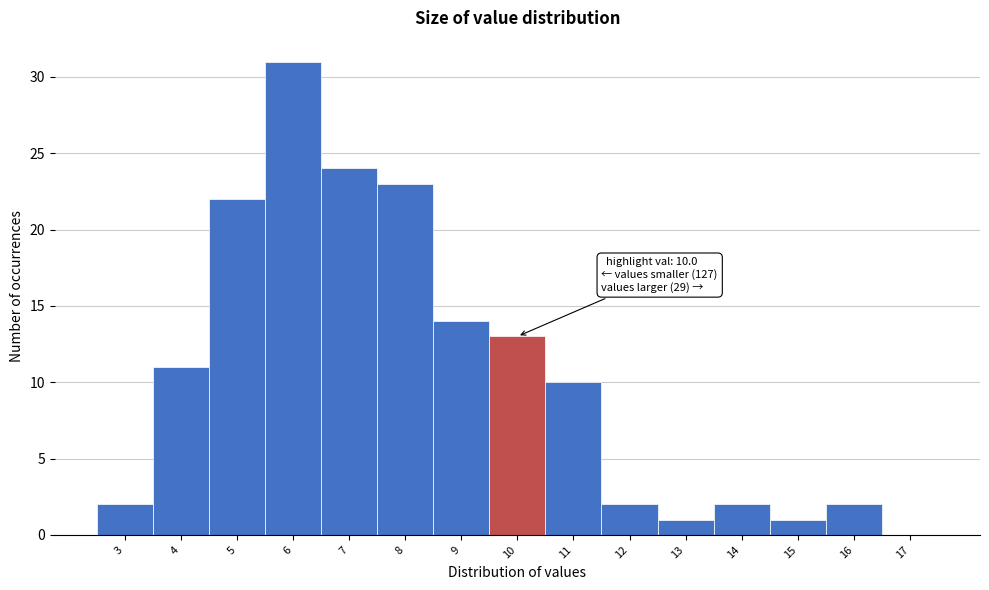

Reading left to right, extract all data points from this chart.

3=2	4=11	5=22	6=31	7=24	8=23	9=14	10=13	11=10	12=2	13=1	14=2	15=1	16=2	17=0